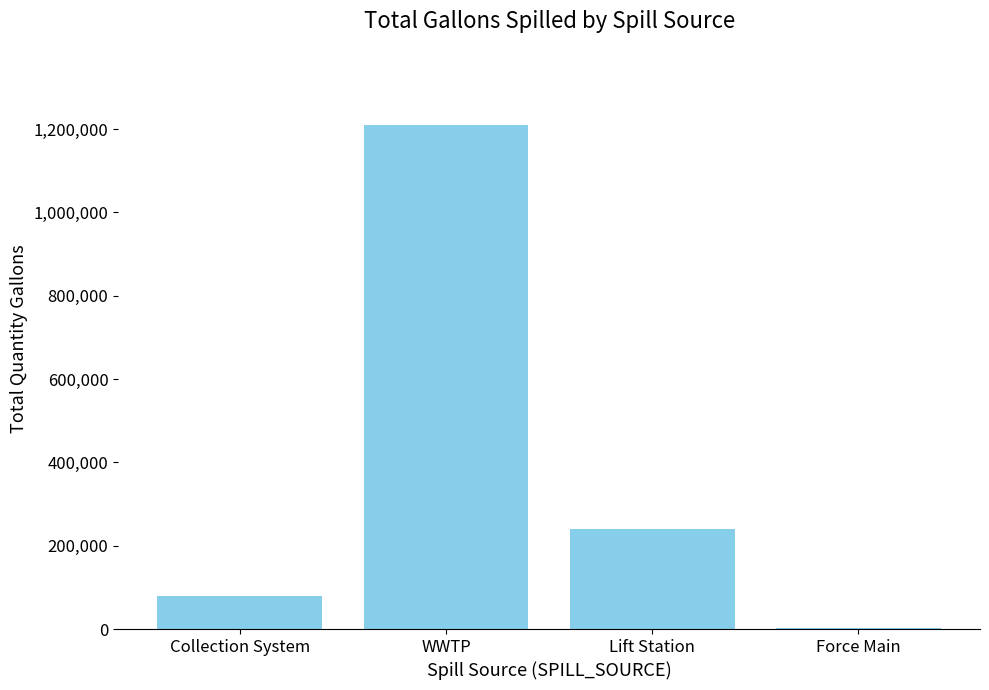

Which category has the highest value across all series?

WWTP